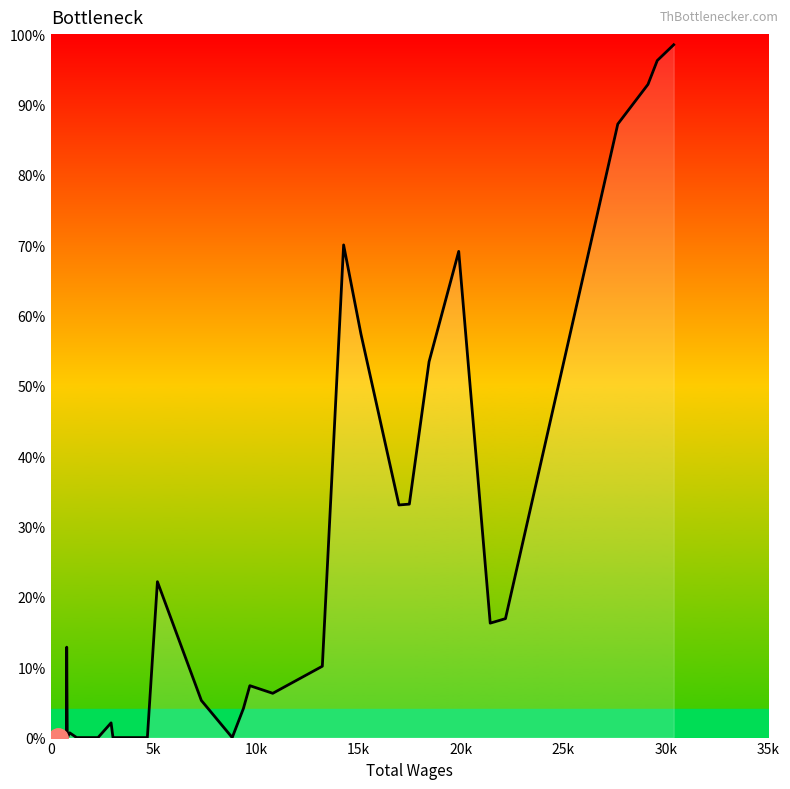

What is the average value?

22.1